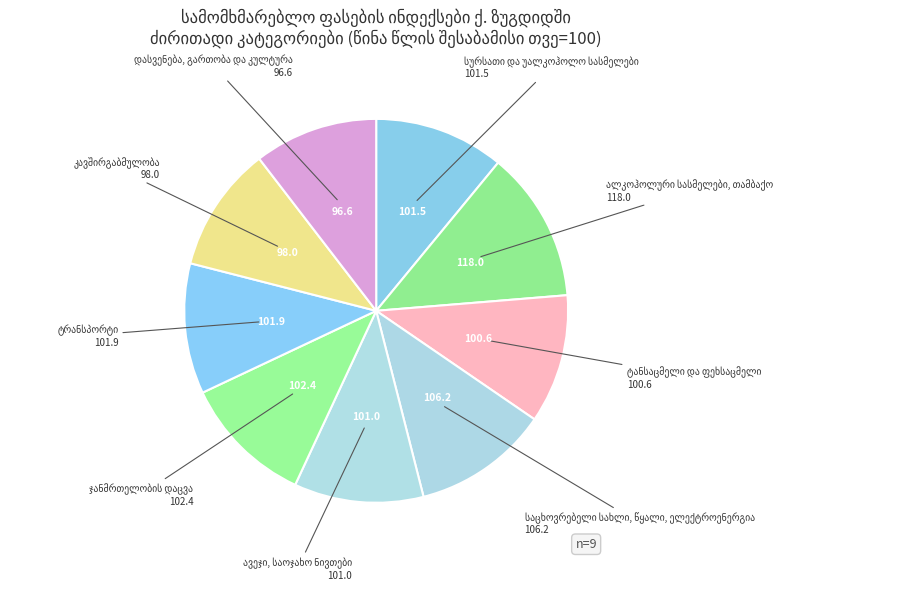

Is there a majority slice in this chart?

No